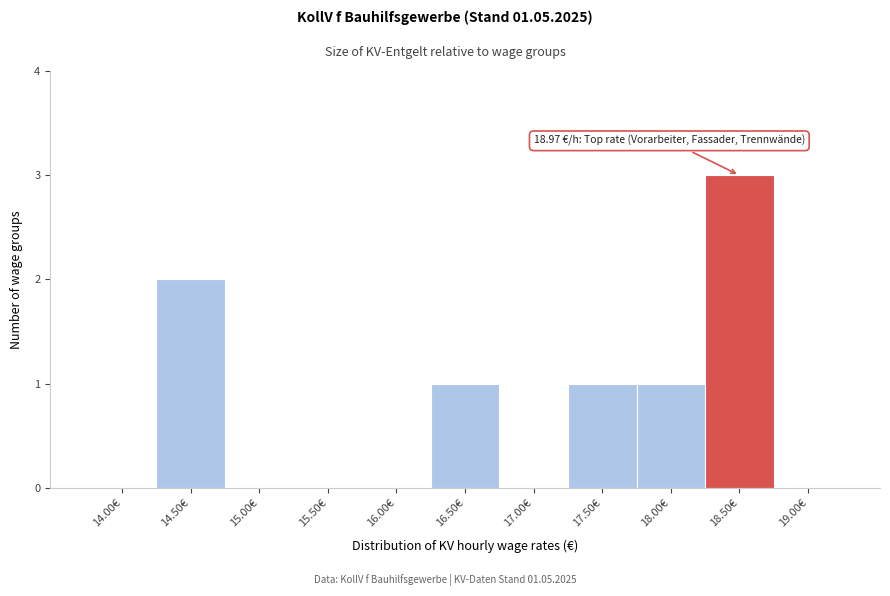

Reading right to left, transcribe all the data shown in this chart.

19.00€=0	18.50€=3	18.00€=1	17.50€=1	17.00€=0	16.50€=1	16.00€=0	15.50€=0	15.00€=0	14.50€=2	14.00€=0